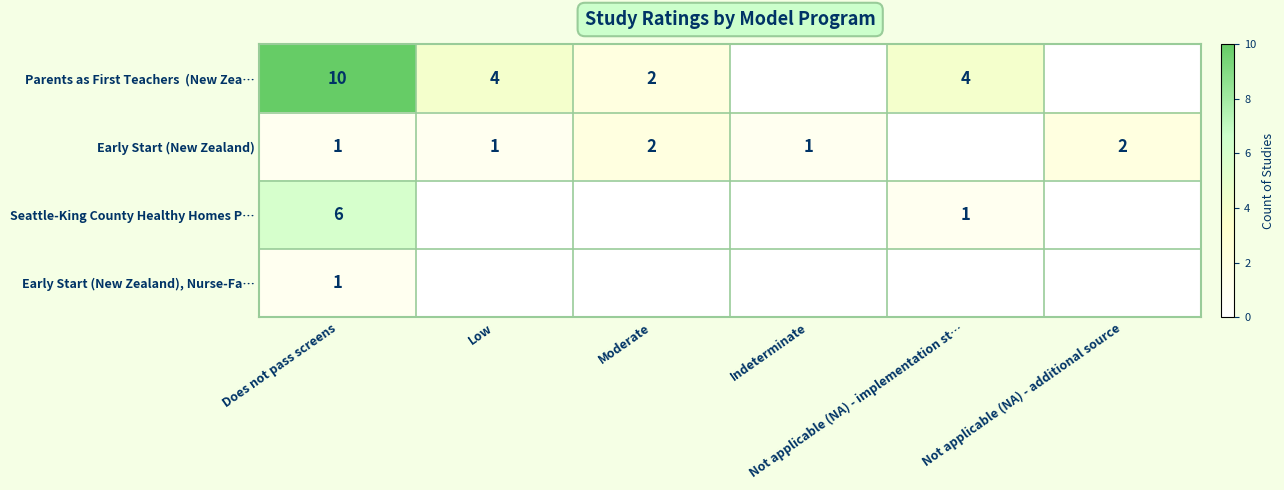

At which label is Parents as First Teachers (New Zea… closest to 5?

Low